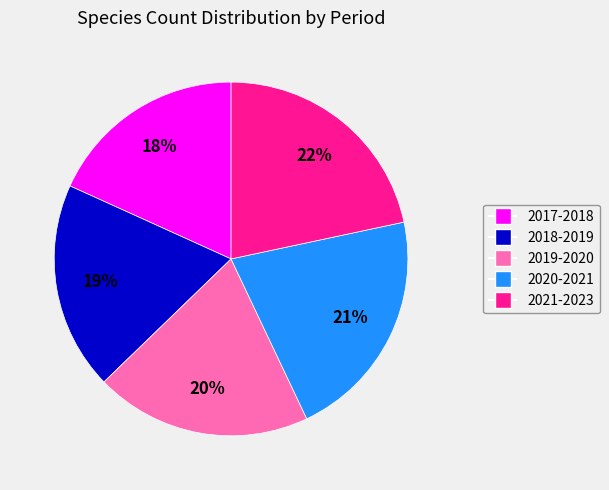

Between 2020-2021 and 2018-2019, which is larger?

2020-2021